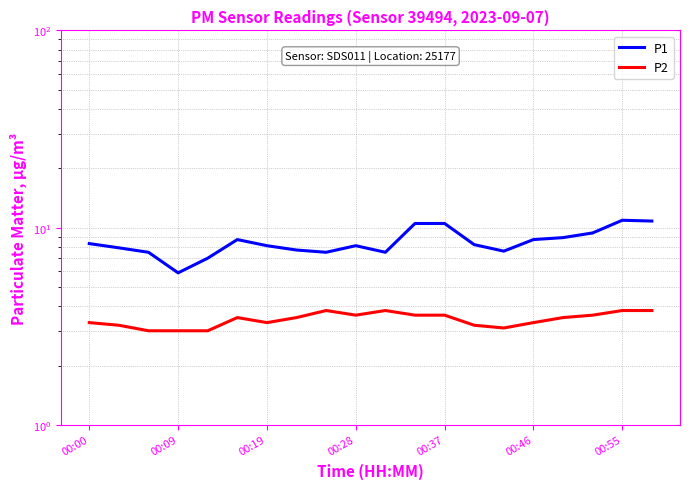

List the series in order of their overall mean, lowest first.

P2, P1